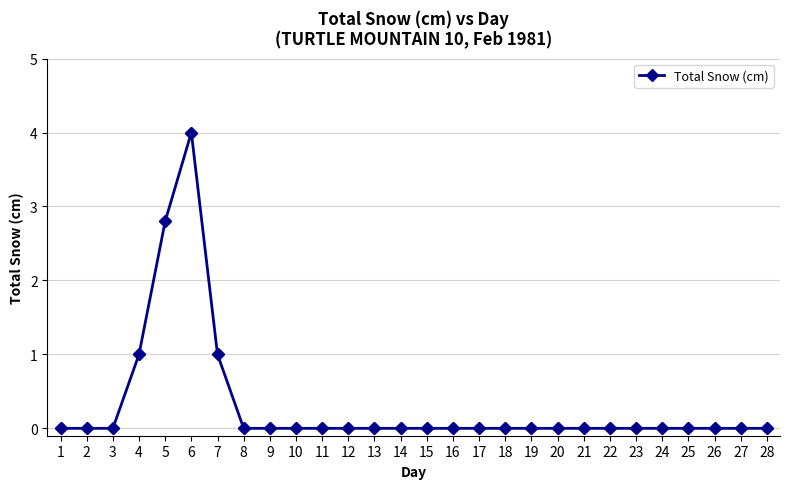

Which has a higher value, 27 or 6?

6